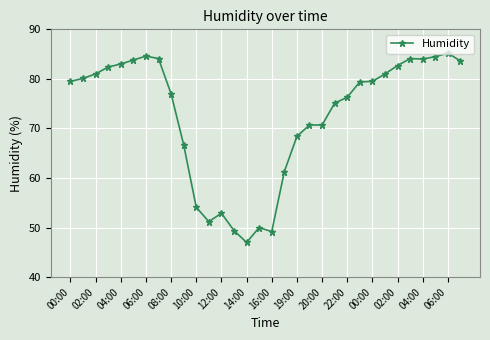

True or false: the data has more than 0 interior local peaks.

True